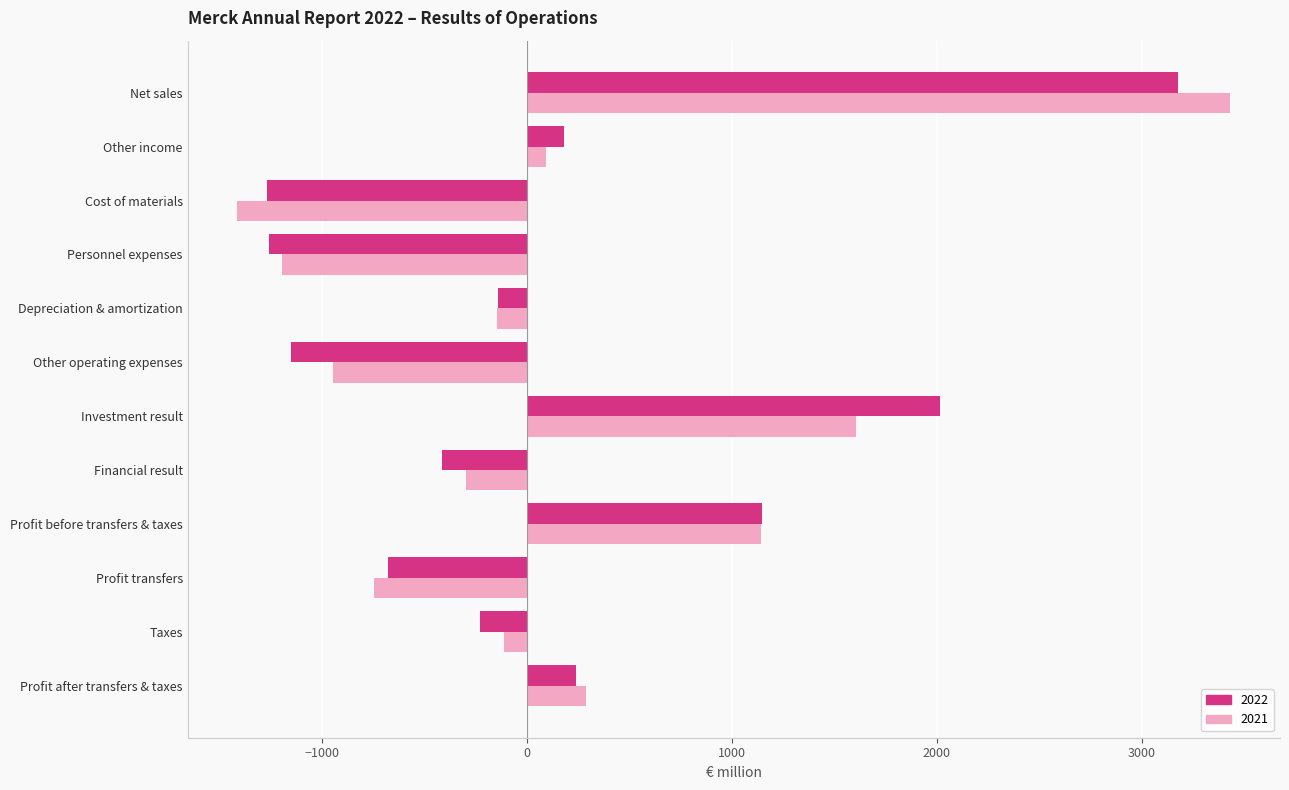

The value of 2022 at Investment result is 2015. True or false?

True